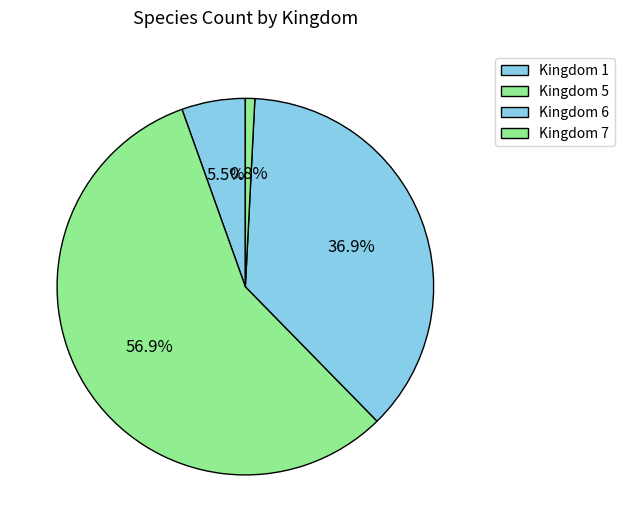

Count the number of slices in the pie.

4